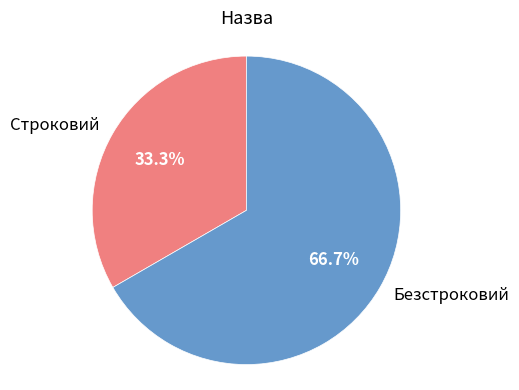

What is the ratio of the value at Безстроковий to the value at Строковий?

2.0